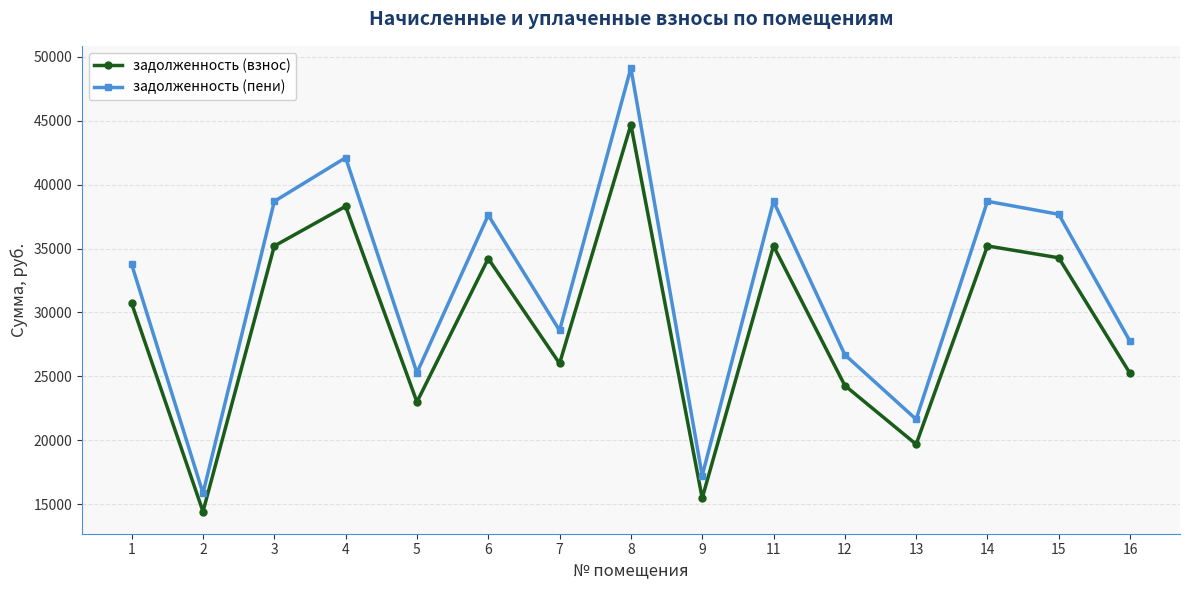

Which series has the widest spread of values?

задолженность (пени)